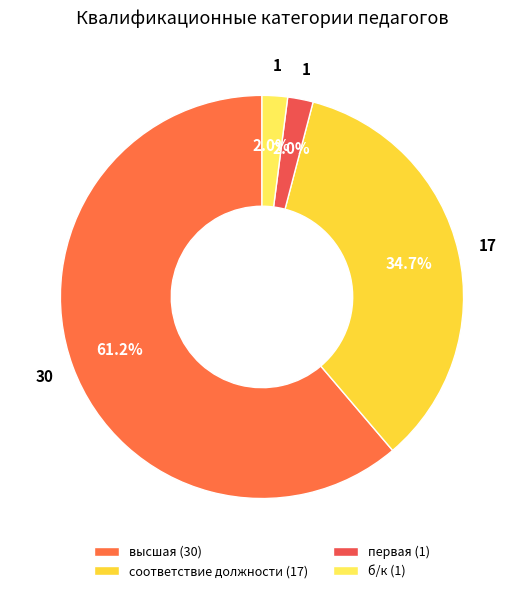

What is the majority slice?

высшая